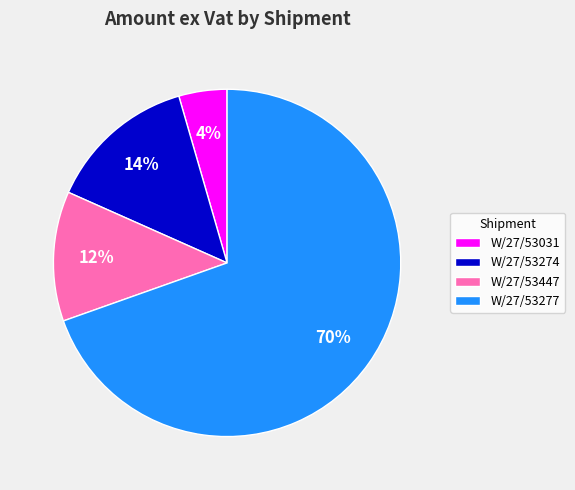

Is it true that W/27/53031 is 4% of the pie?

True